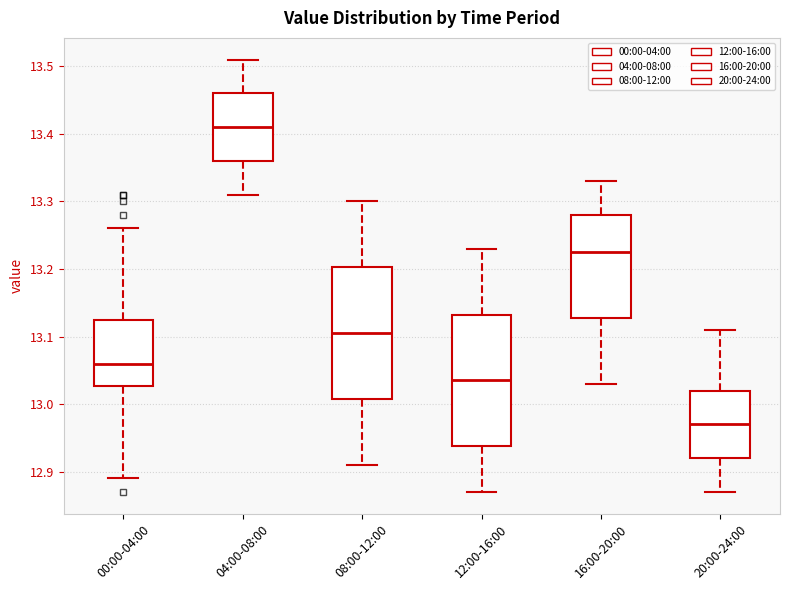

Where is the upper edge of the box for 20:00-24:00 on the y-axis? The values are not printed on the chart, so give them approximately, as read against the axis.

13.02